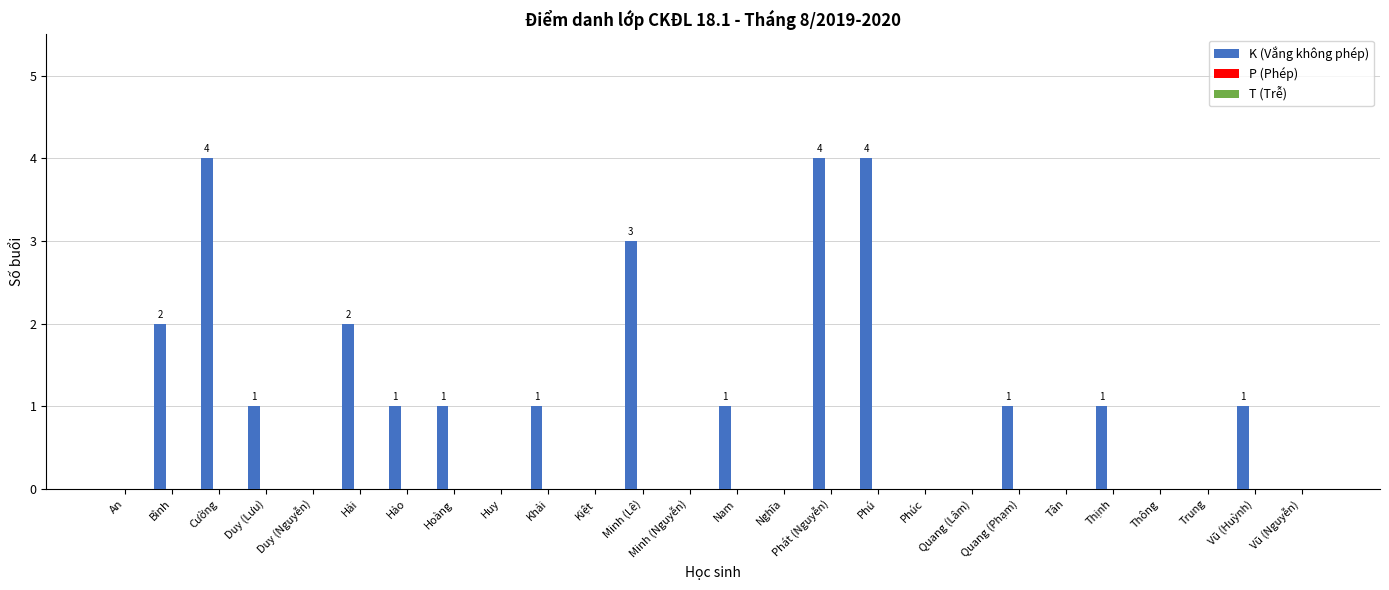

True or false: the data shows 3 at Bình.

False